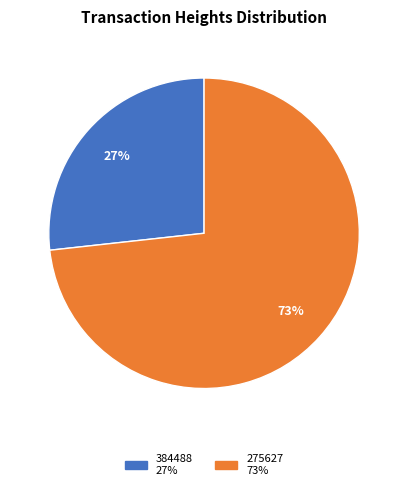

To the nearest percent, what percentage of the pie is 275627?

73%